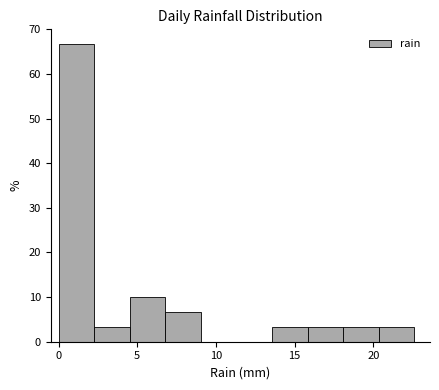

Over which range of the x-axis is the bar tallest?

0.0 to 2.5